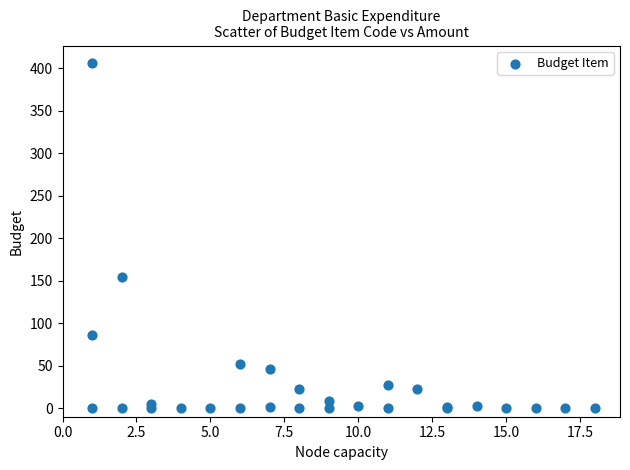

What Y value in the scatter plot is closest to 203?

154.5